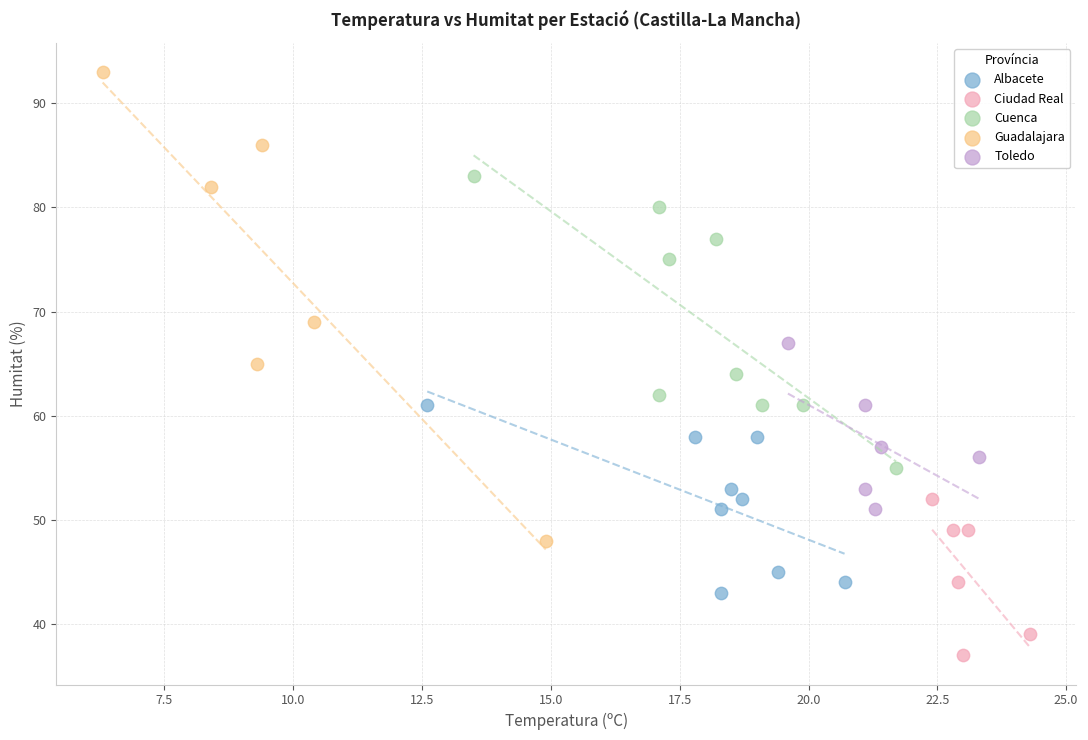

Which series reaches the minimum Y coordinate?

Ciudad Real